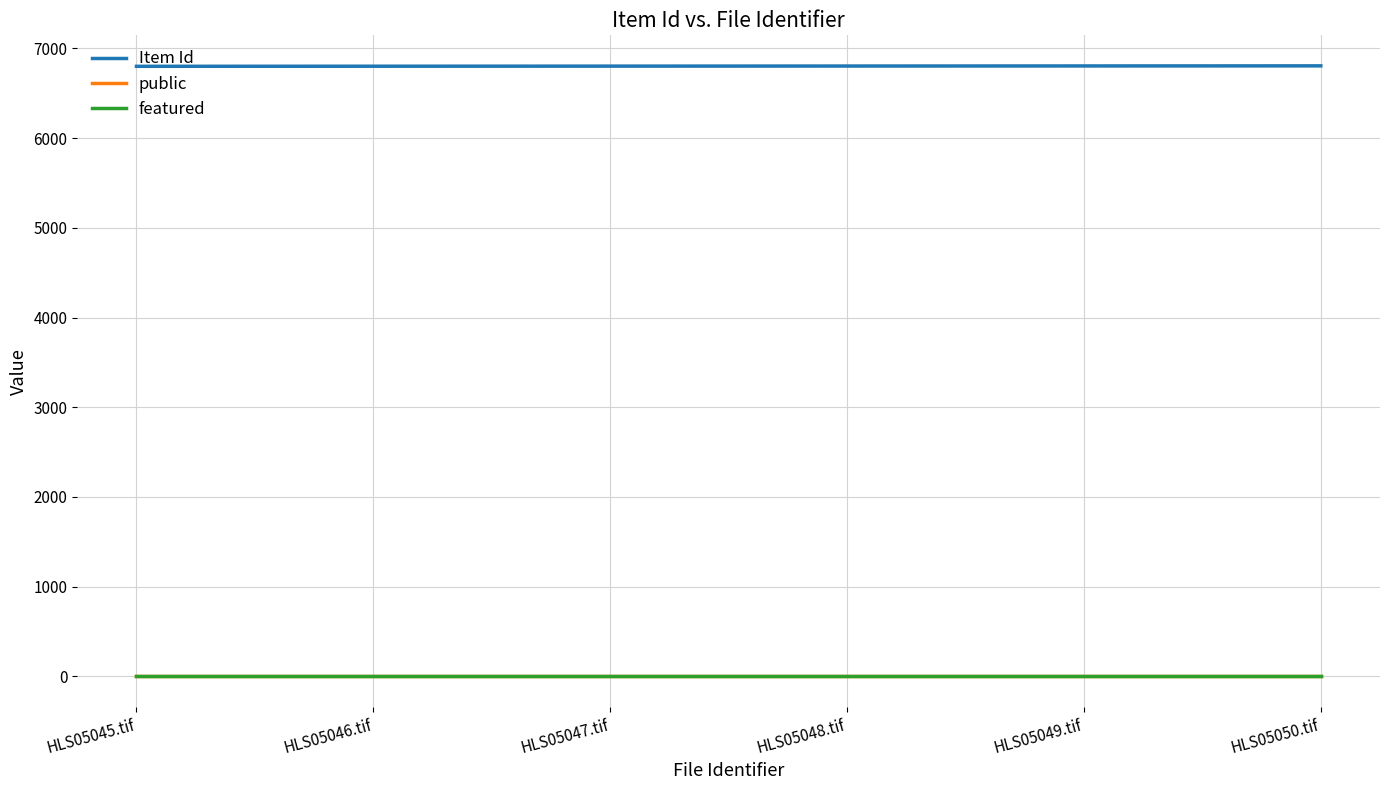

What are all the series names shown in the legend?

Item Id, public, featured